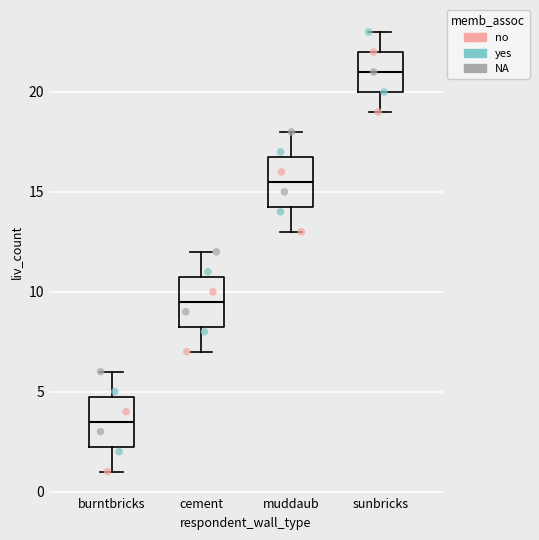

Where does the upper whisker of the box for cement end on the y-axis? The values are not printed on the chart, so give them approximately, as read against the axis.

12.0